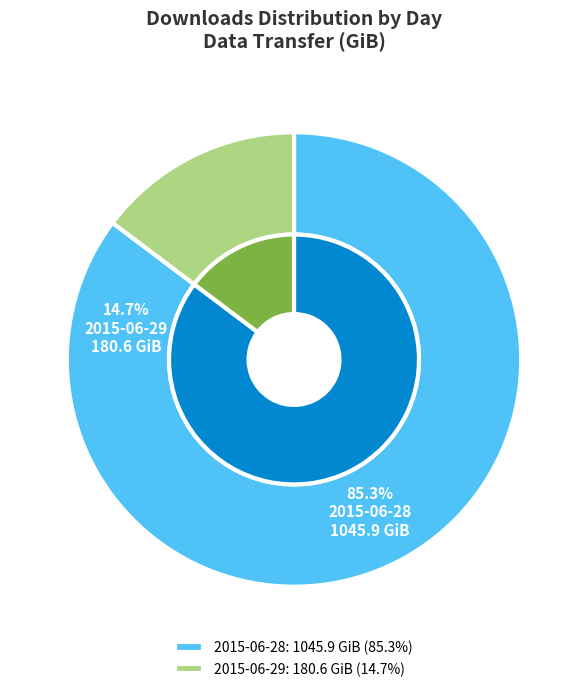

Approximately how many times larger is the value at 2015-06-29 compared to 2015-06-28?

0.2